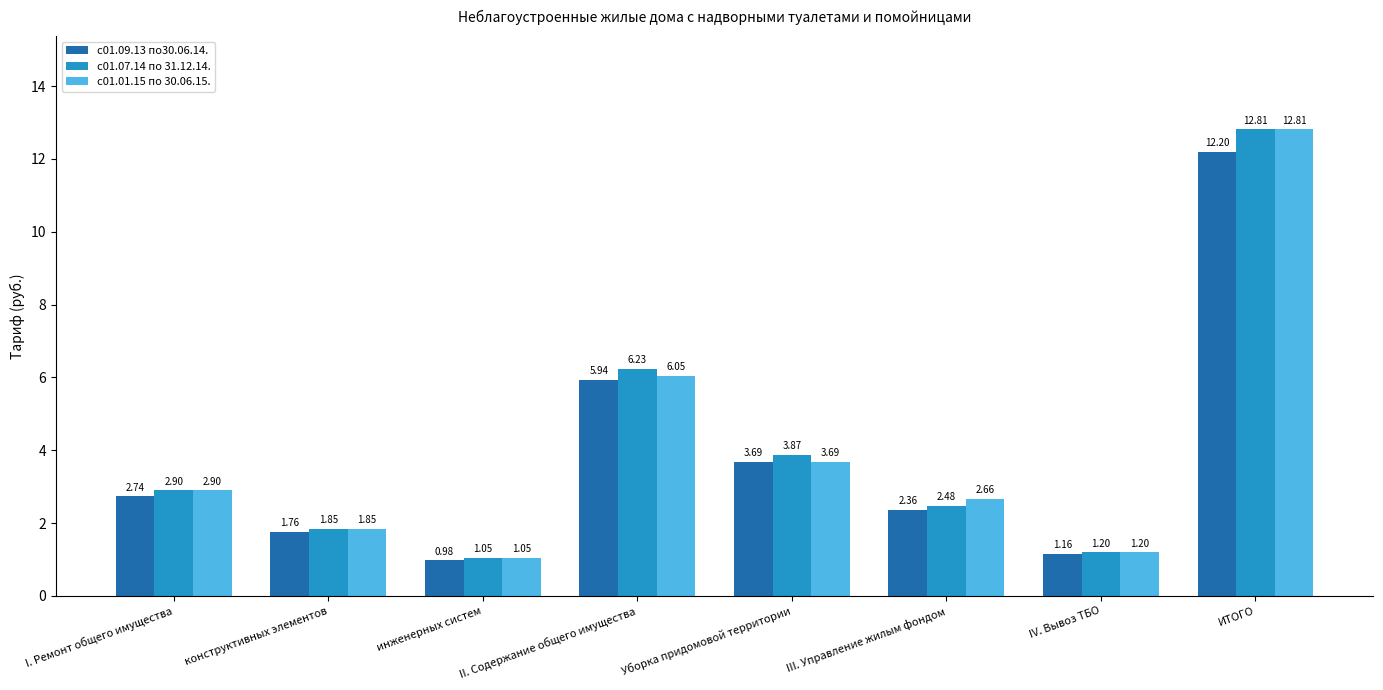

Between Уборка придомовой территории and ИТОГО, which series saw the biggest shift?

с01.01.15 по 30.06.15.